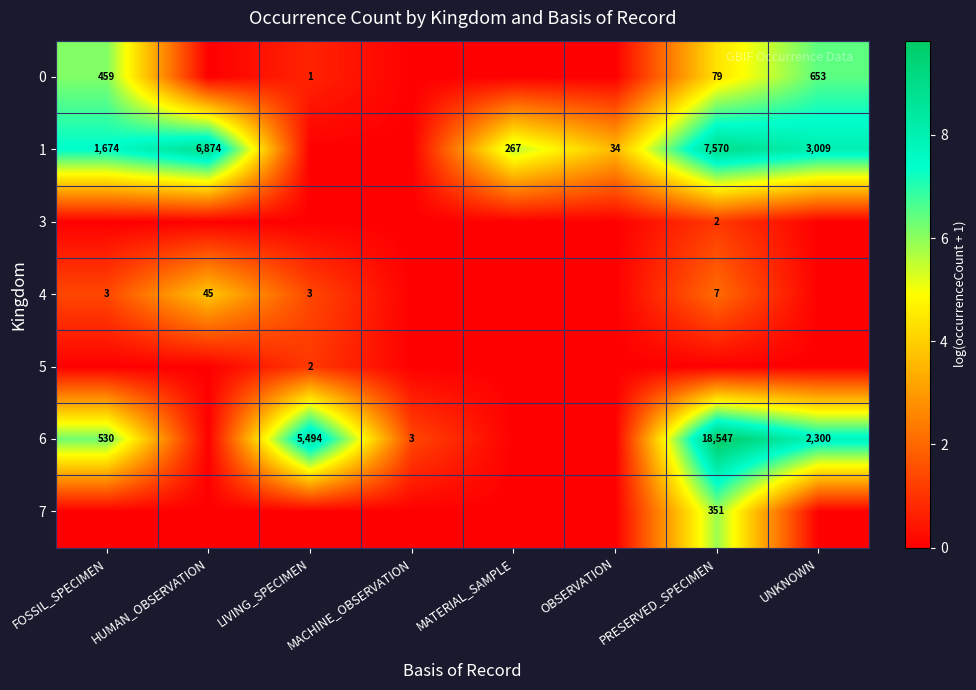

True or false: 1 has a value of 6874 at HUMAN_OBSERVATION.

True